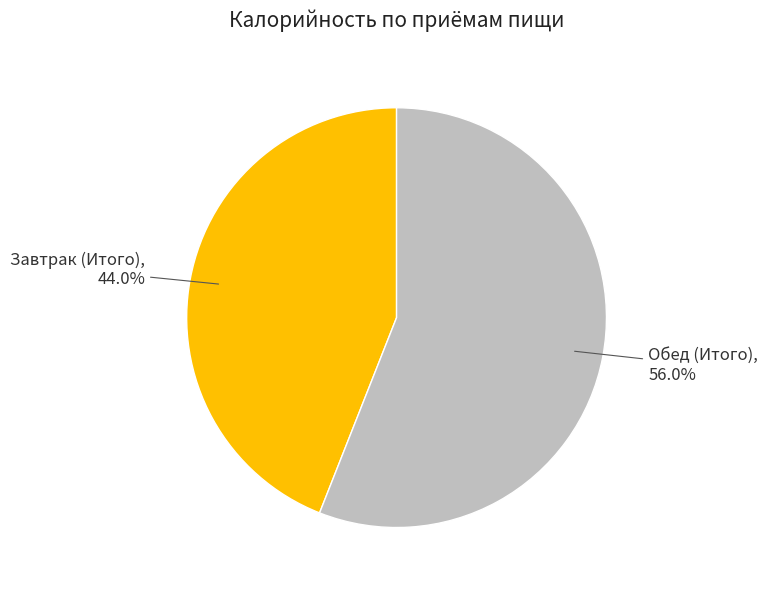

Approximately how many times larger is the value at Обед (Итого) compared to Завтрак (Итого)?

1.3